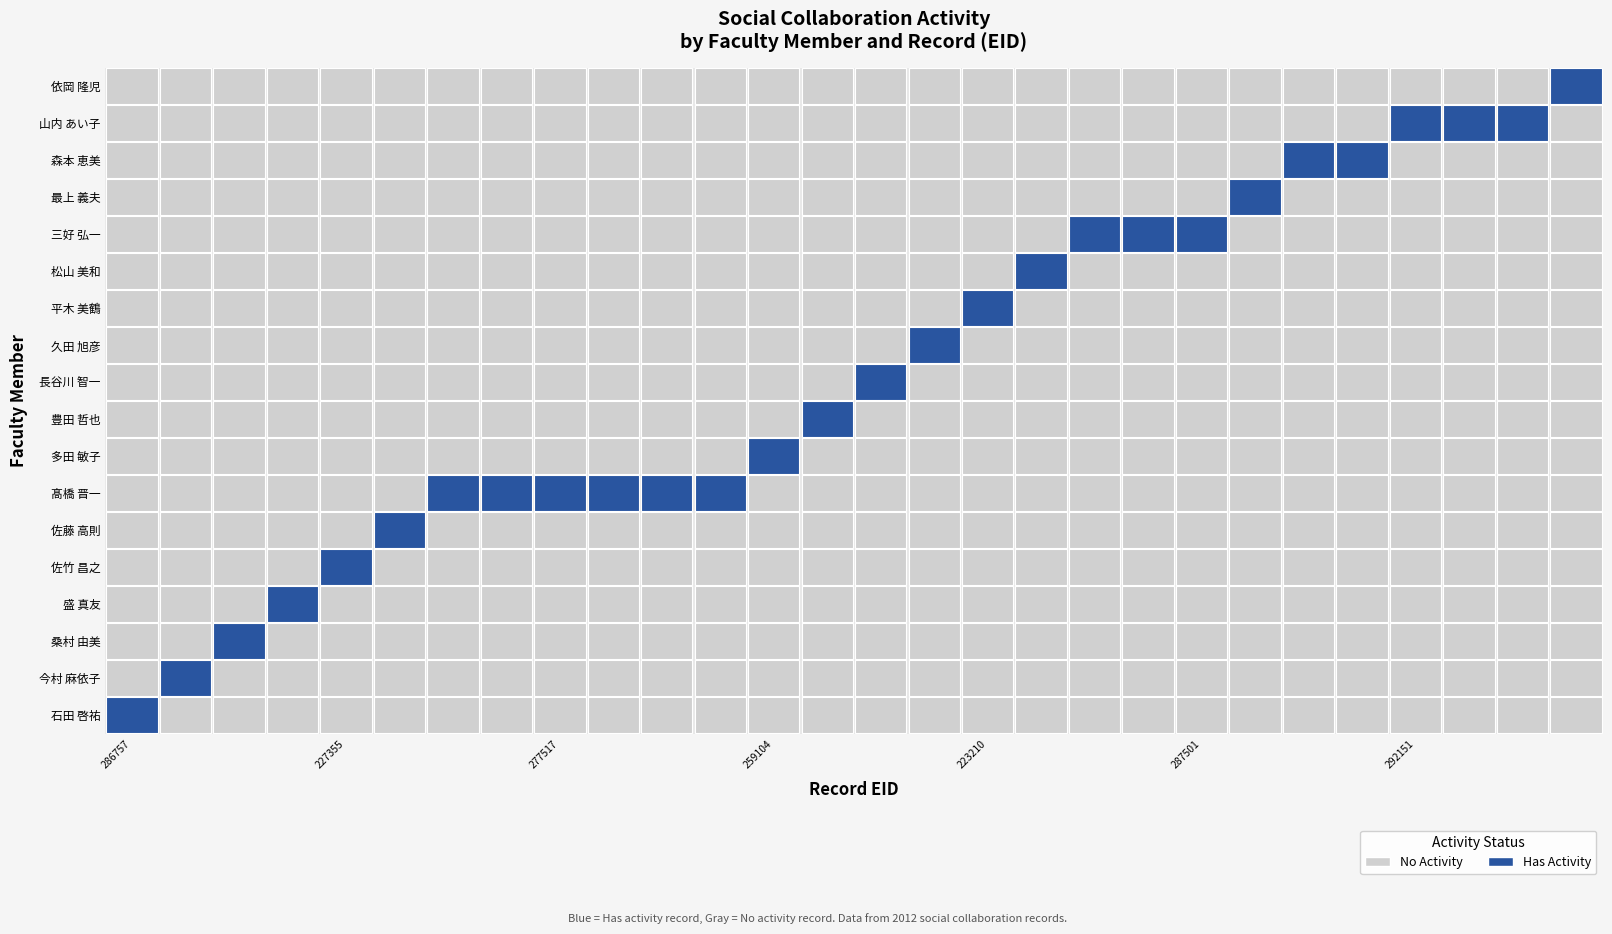

How many data points in 依岡 隆児 are above 0?

1